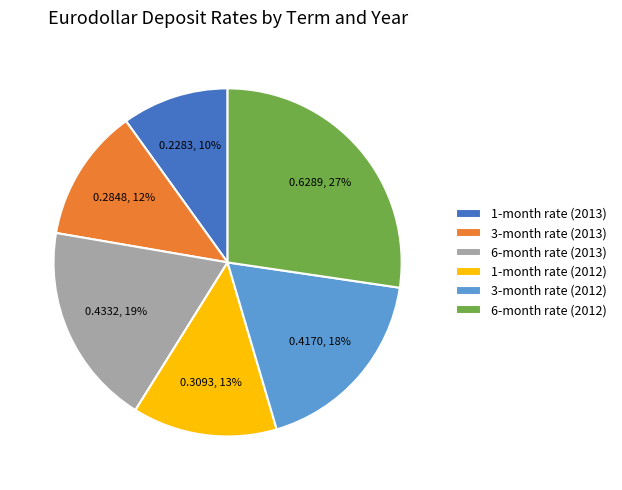

Which slice is the largest?

6-month rate (2012)